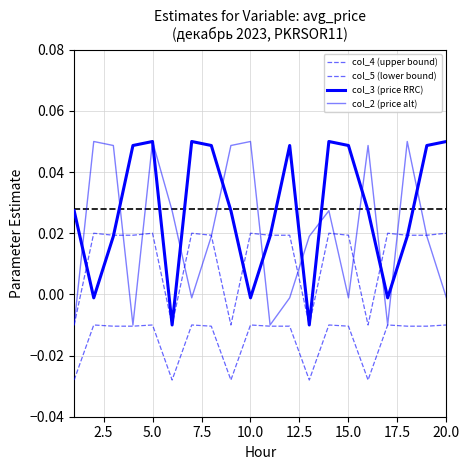

Is this an area chart (filled region under the line)?

No